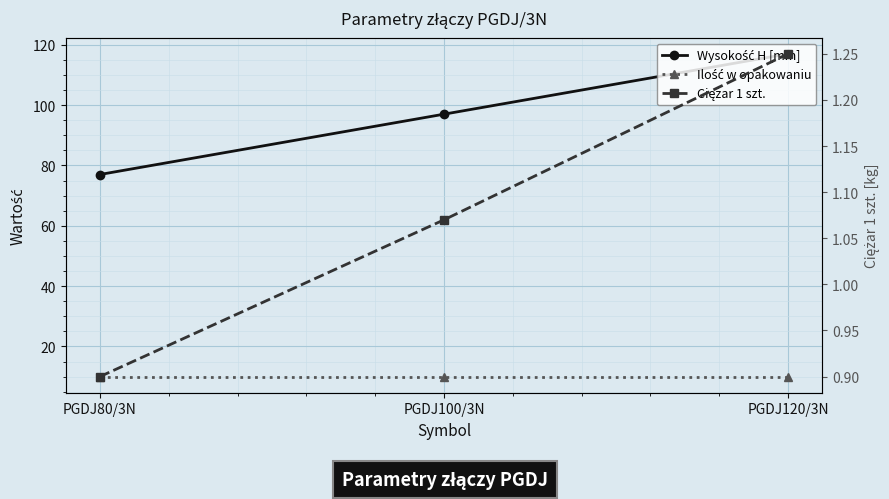

At which label does Wysokość H [mm] reach its minimum?

PGDJ80/3N